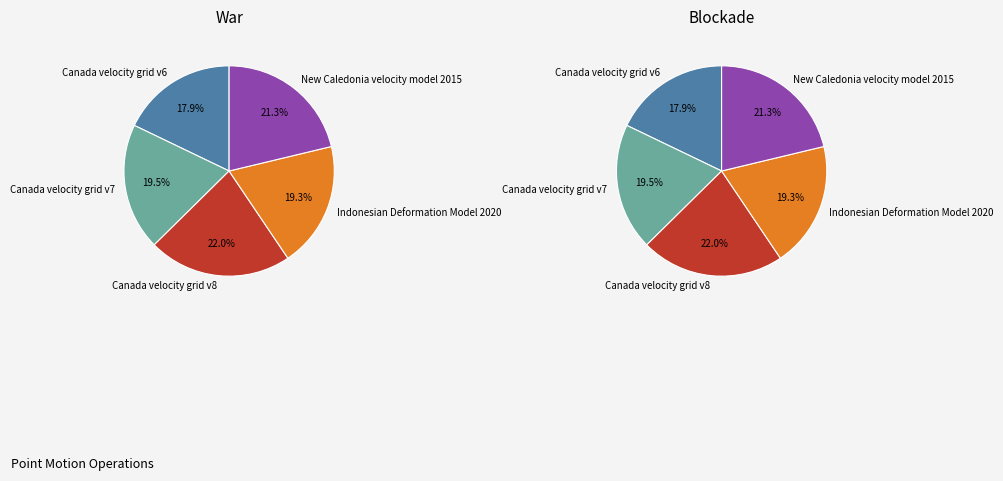

Rank the categories by value from lowest to highest.

Canada velocity grid v6, Indonesian Deformation Model 2020, Canada velocity grid v7, New Caledonia velocity model 2015, Canada velocity grid v8